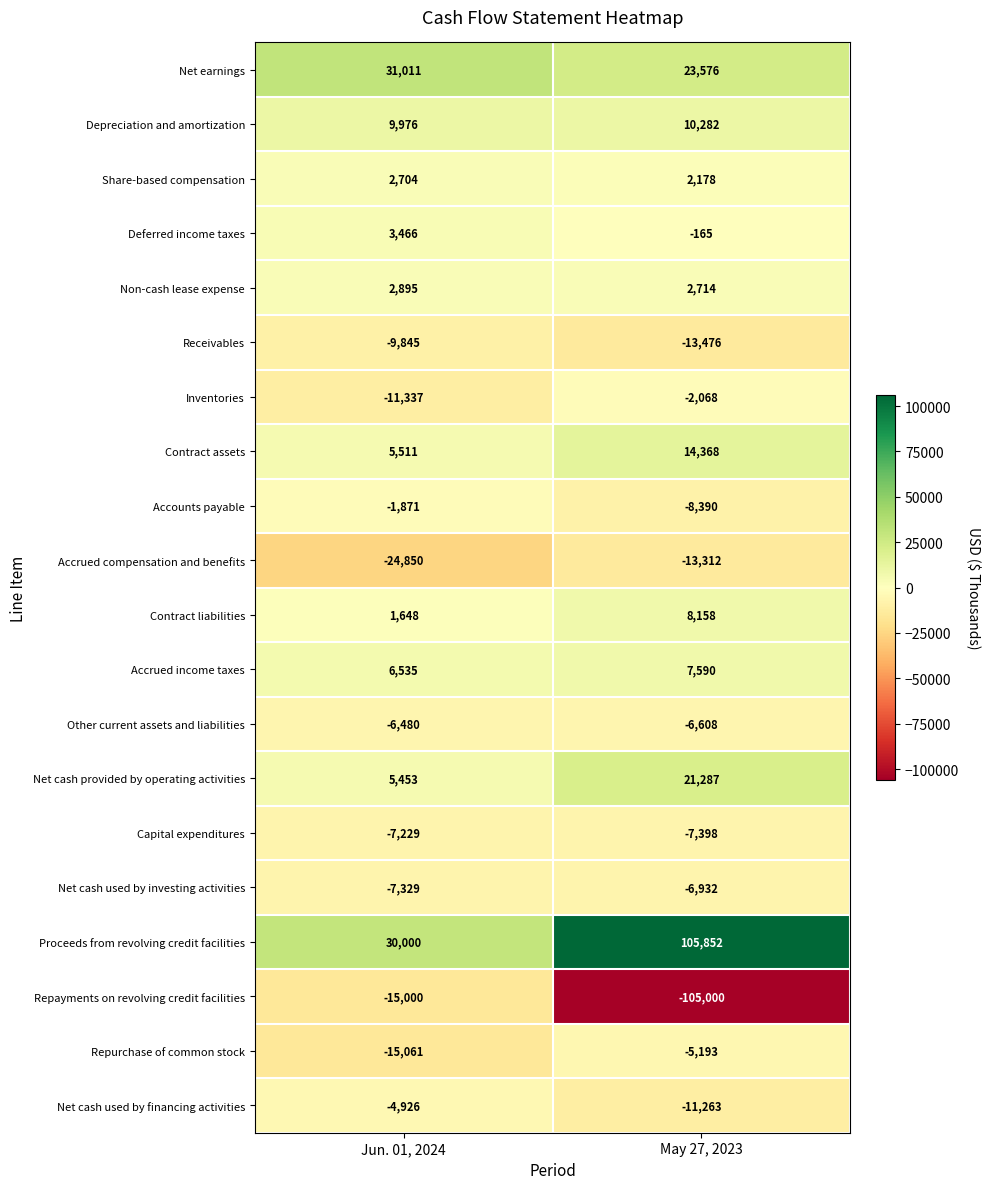

What is the greatest value displayed?

105852